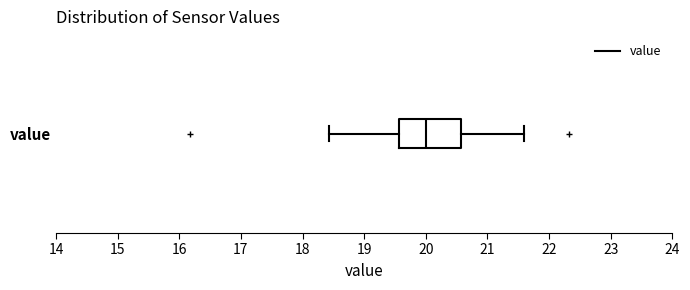

Transcribe this box plot: give where the median line is, the range the box spans, and where the two whiskers end, as read against the x-axis. The values are not printed on the chart, so give them approximately, as read against the axis.

median 20.0, box 19.6 to 20.6, whiskers 18.4 to 21.6